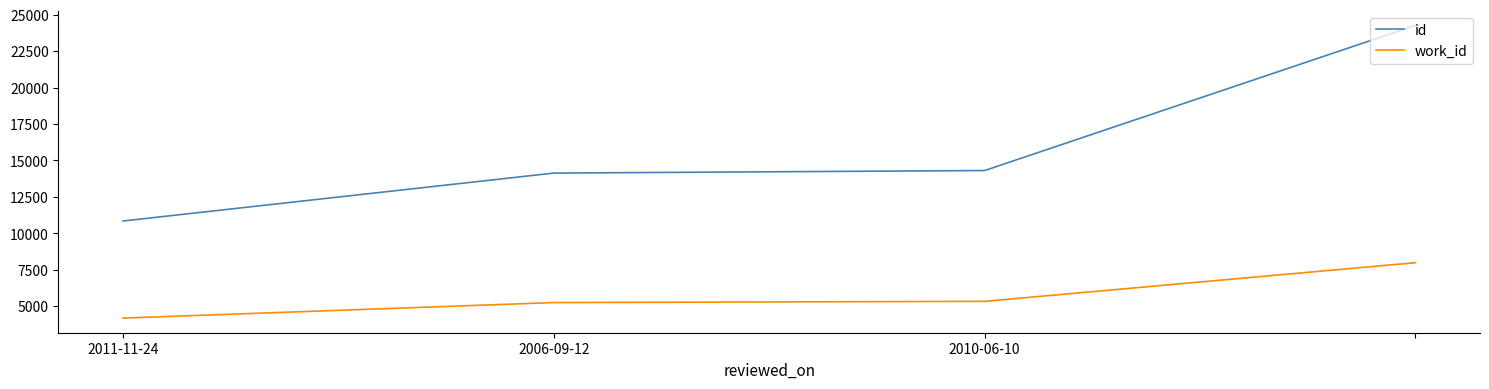

True or false: id and work_id intersect in this chart.

False